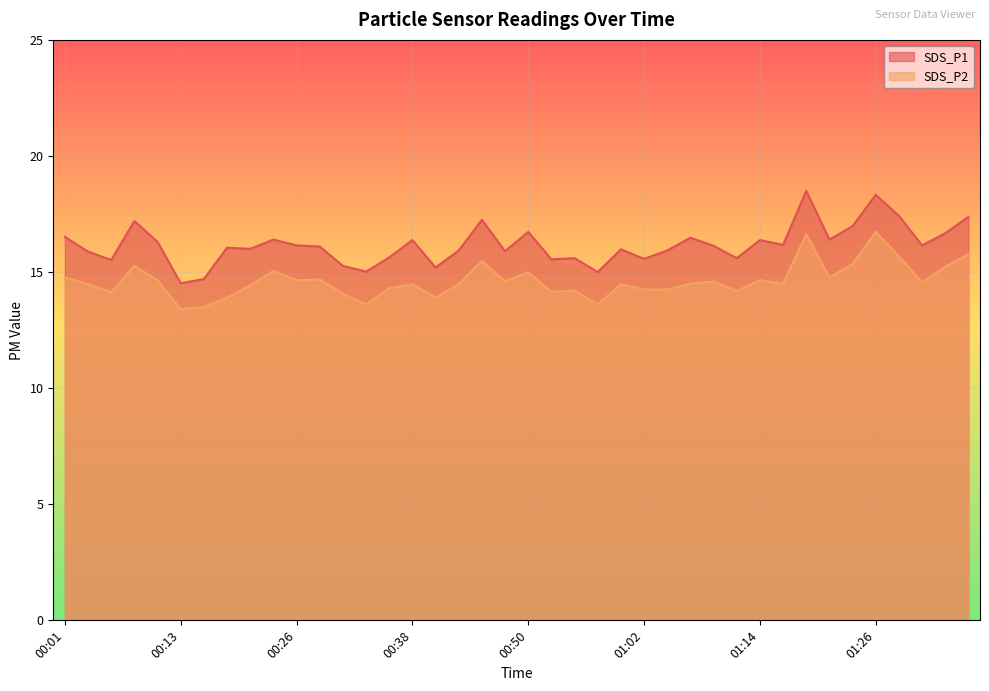

How many values in the SDS_P2 series exceed 14?

34